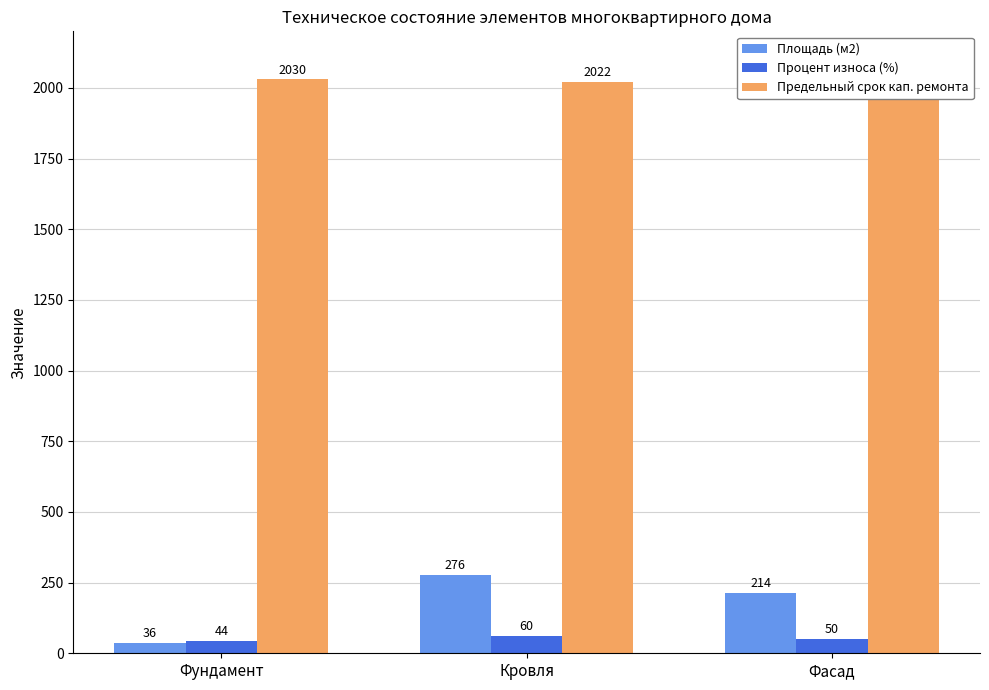

What is the value of the Процент износа (%) bar at the 1st from the left?

44